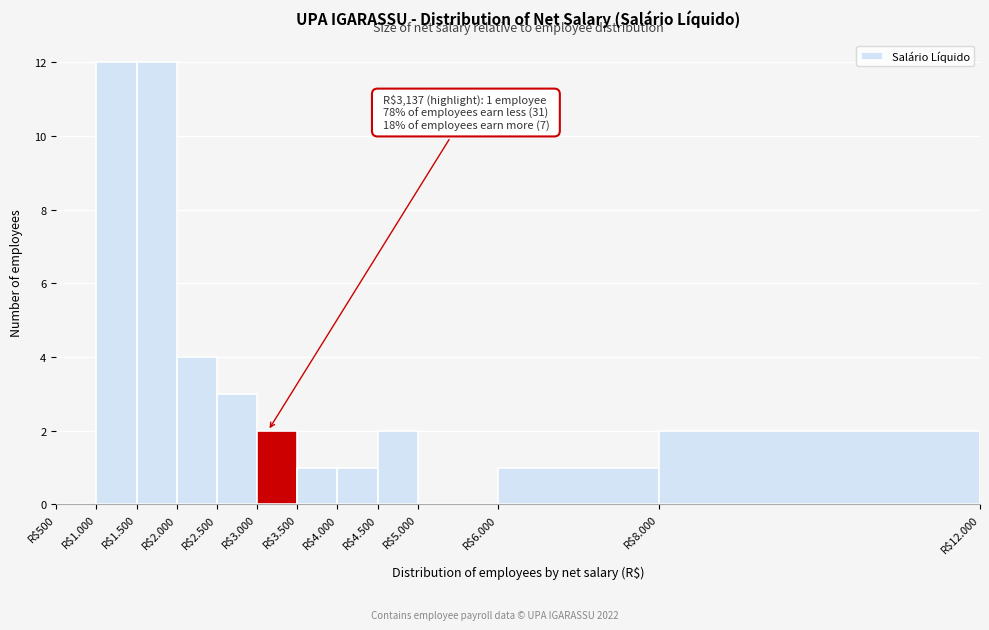

The value at R$6.000 is 1. True or false?

True